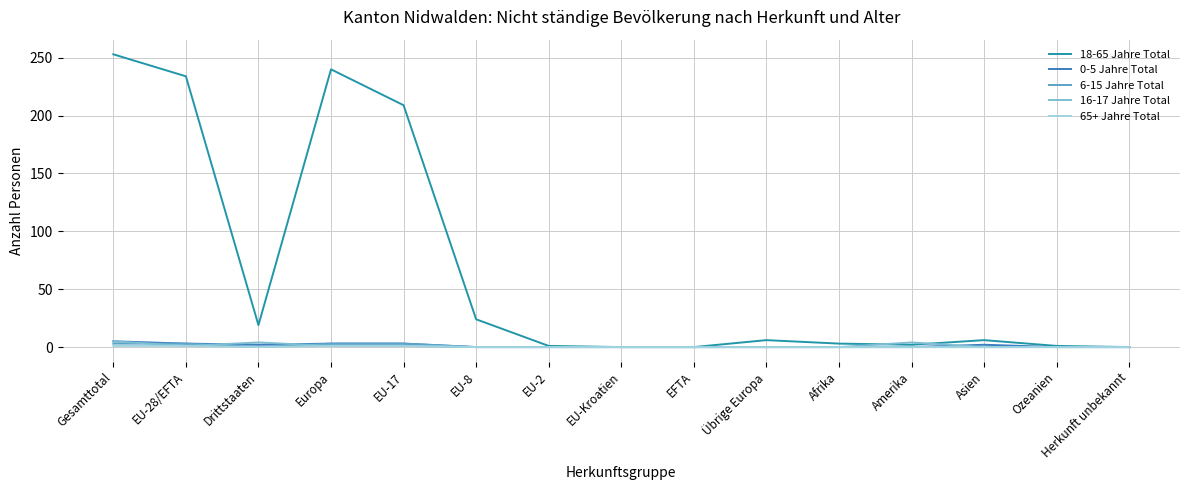

Which series has the widest spread of values?

18-65 Jahre Total